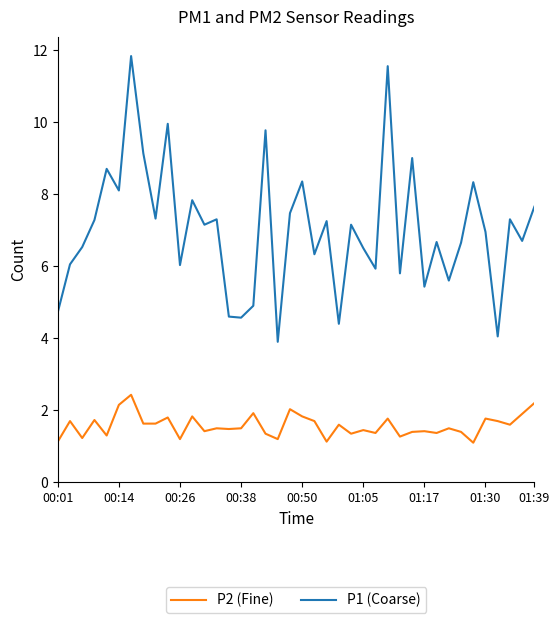

True or false: P1 (Coarse) and P2 (Fine) intersect in this chart.

False